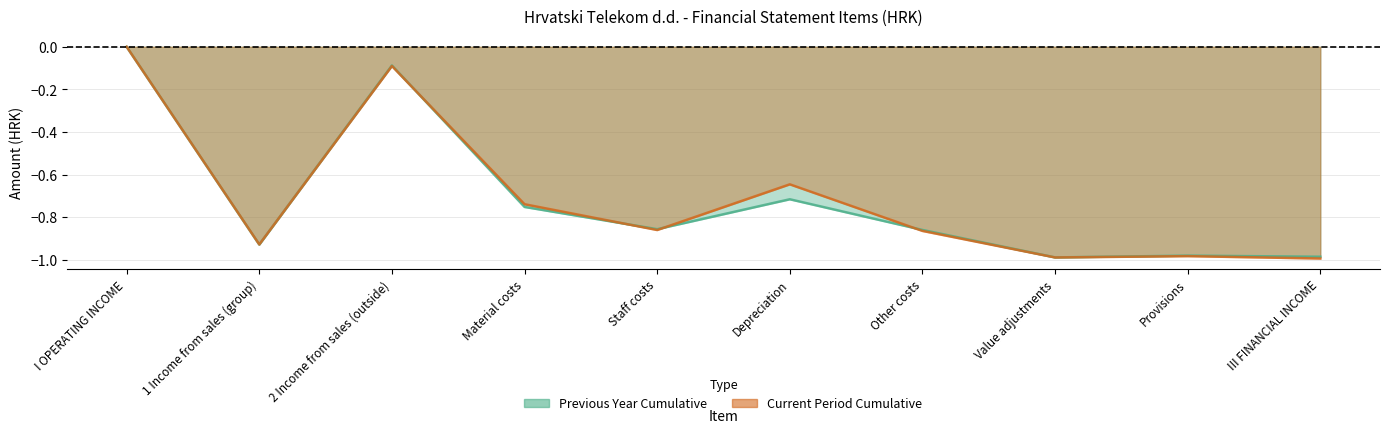

Which series changed the most between Depreciation and Provisions?

Current Period Cumulative